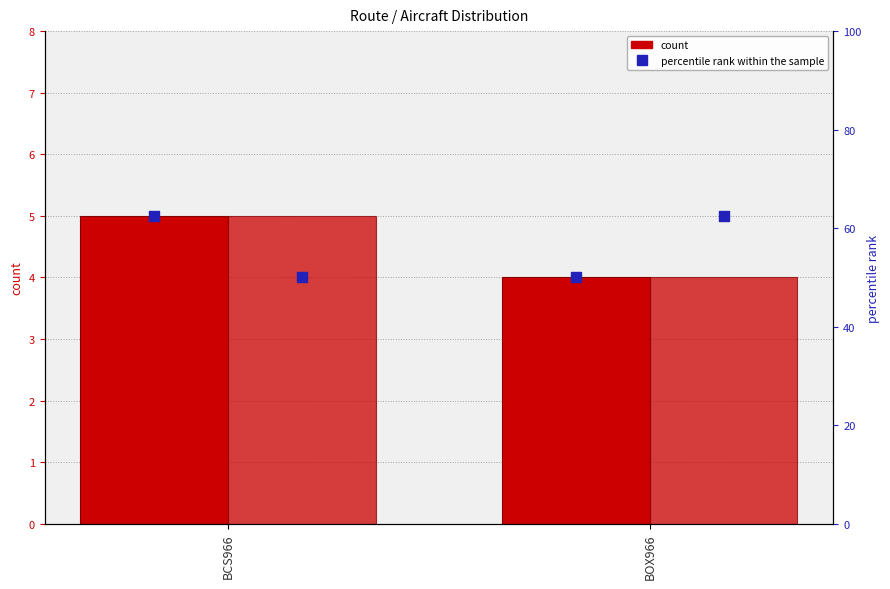

Which series has the largest Y range (max minus min)?

percentile rank within the sample